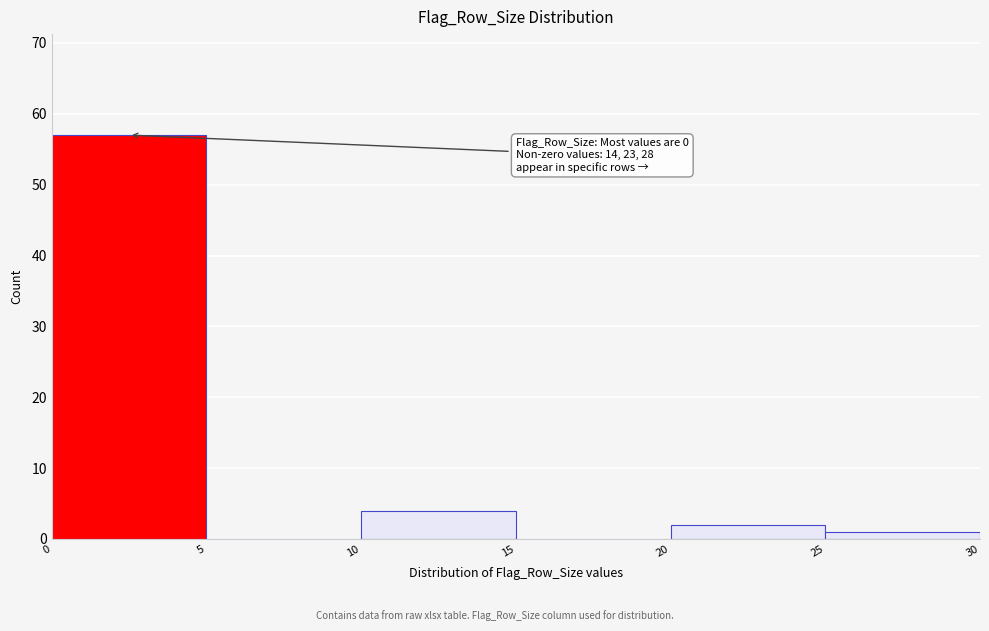

Which range on the x-axis has the tallest bar?

0 to 5